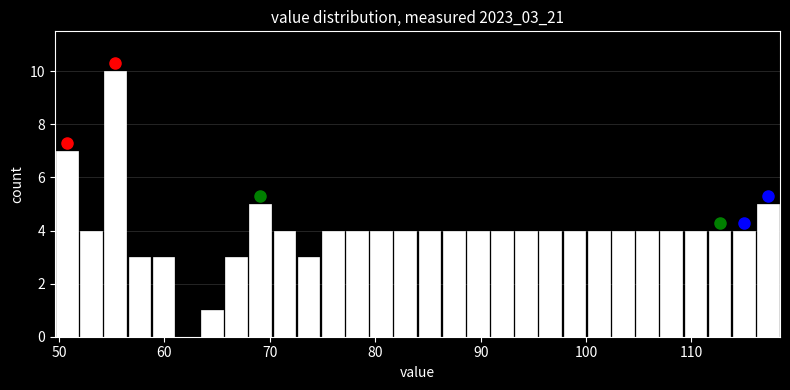

Read against the x-axis, roughly where is the centre of the tallest bar?

55